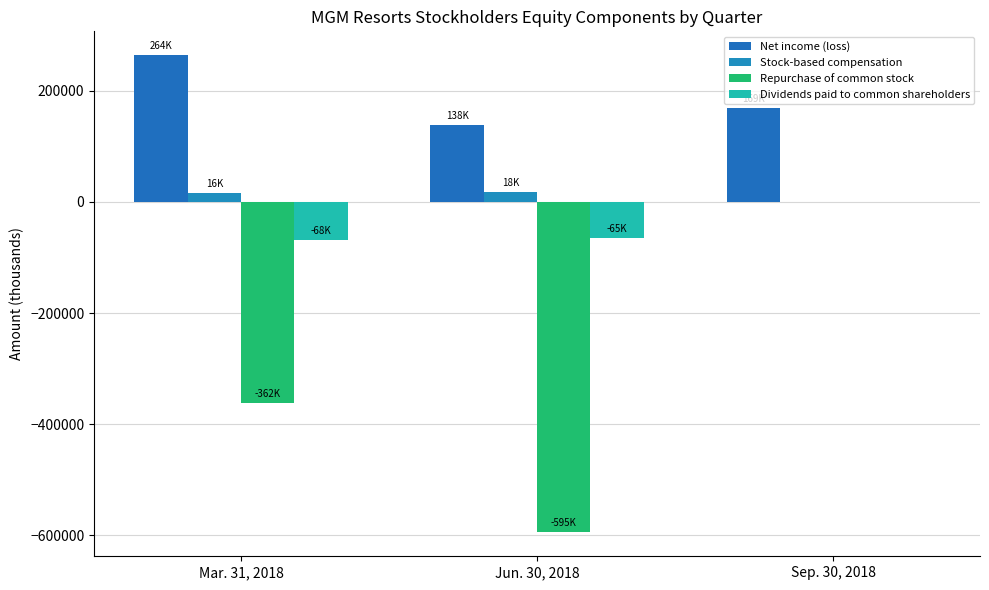

What is the difference between the maximum and minimum values in the Dividends paid to common shareholders series?

67999